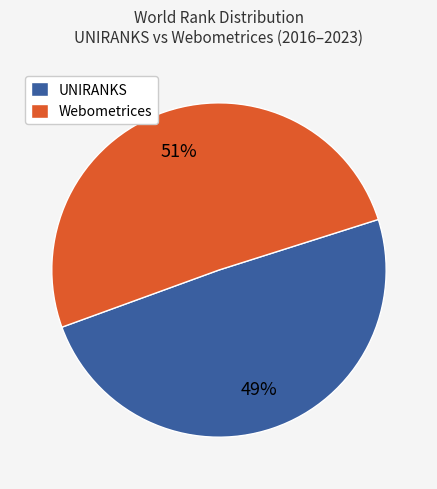

How many slices are in this pie chart?

2